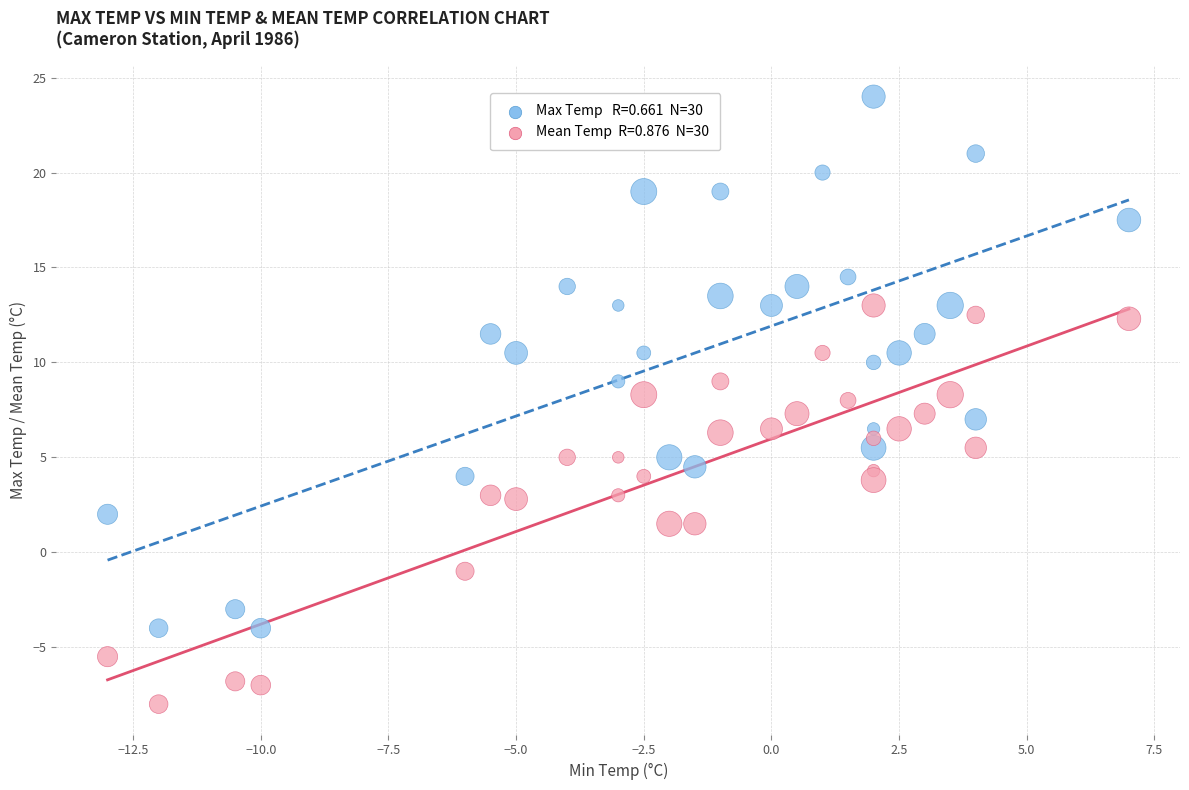

Across all data points, what is the range of Y values (max minus min)?

32.0